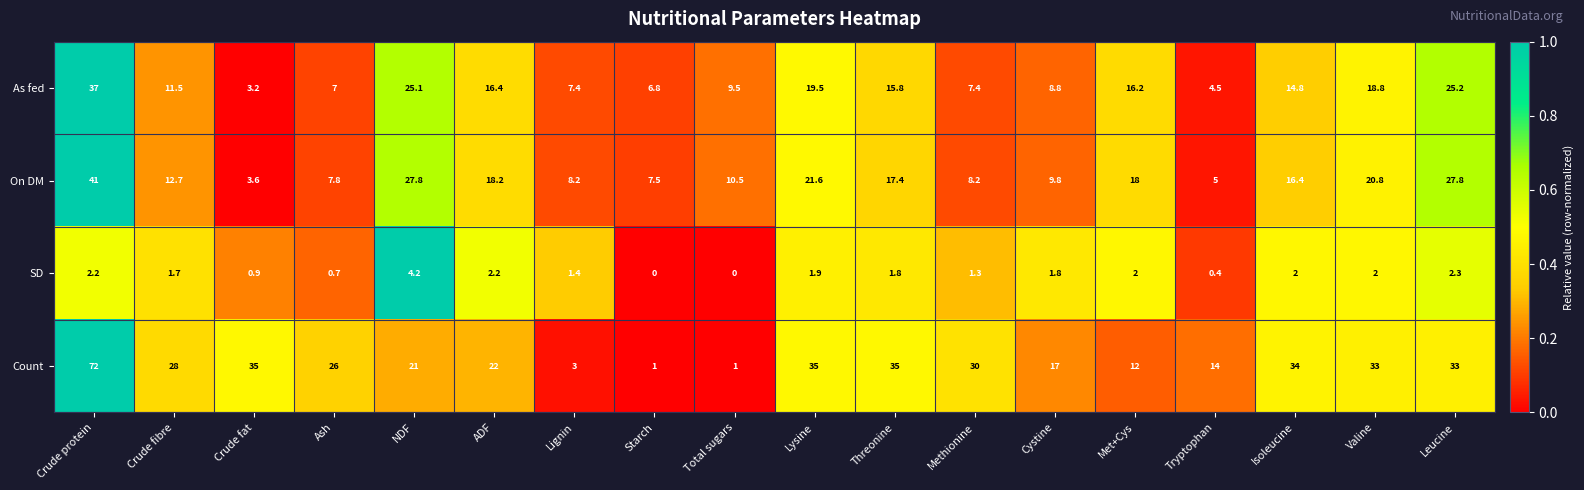

How many categories are shown in the chart?

18